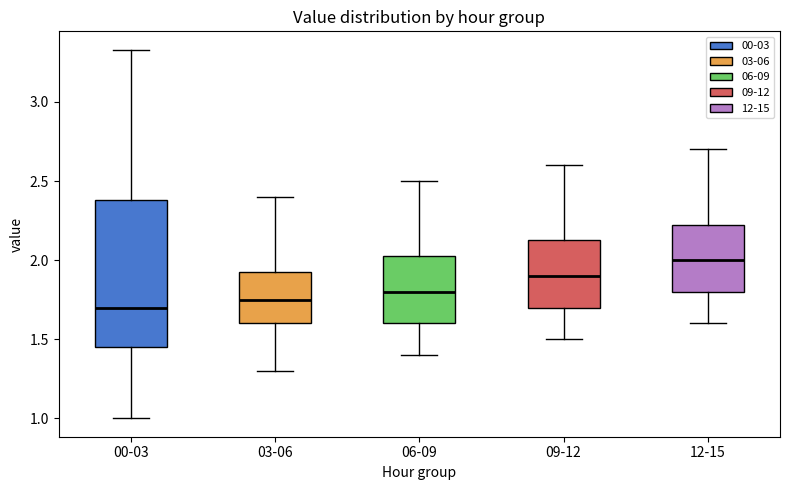

Reading left to right, read every box against the y-axis: the position of its median line, the range the box covers, and the ends of its whiskers. The values are not printed on the chart, so give them approximately, as read against the axis.

00-03: median 1.70, box 1.45 to 2.40, whiskers 1.00 to 3.35
03-06: median 1.75, box 1.60 to 1.95, whiskers 1.30 to 2.40
06-09: median 1.80, box 1.60 to 2.05, whiskers 1.40 to 2.50
09-12: median 1.90, box 1.70 to 2.15, whiskers 1.50 to 2.60
12-15: median 2.00, box 1.80 to 2.25, whiskers 1.60 to 2.70